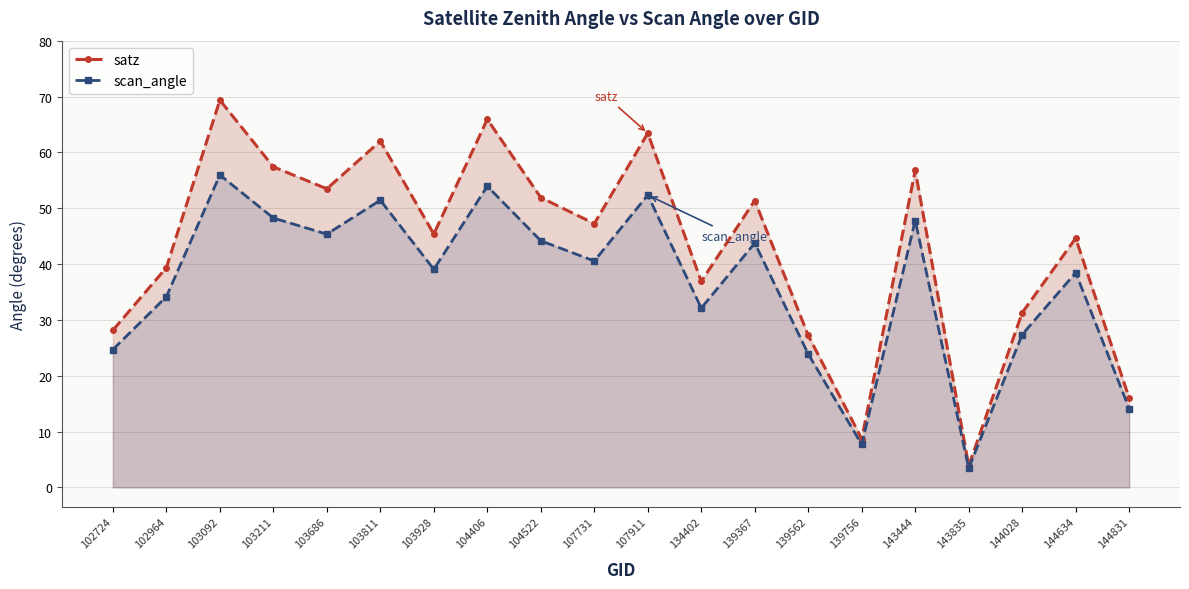

Rank the series at 103928 from lowest to highest value.

scan_angle, satz